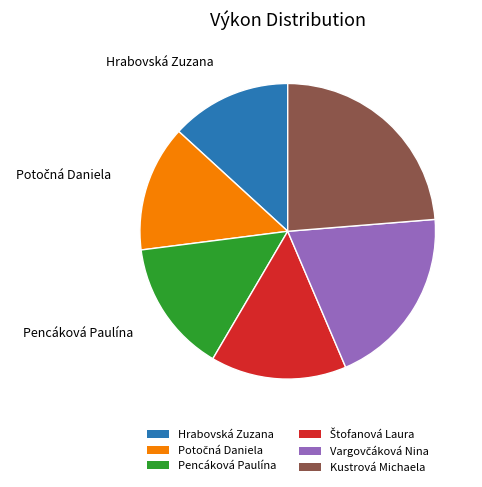

What is the ratio of the value at Pencáková Paulína to the value at Hrabovská Zuzana?

1.1